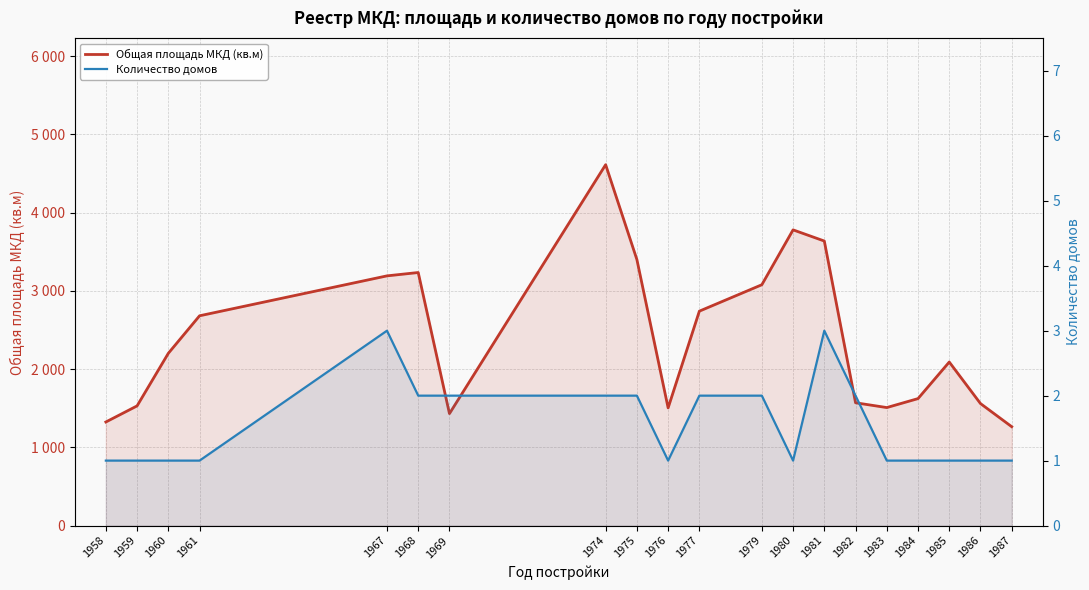

True or false: Количество домов and Общая площадь МКД (кв.м) cross at least once.

False